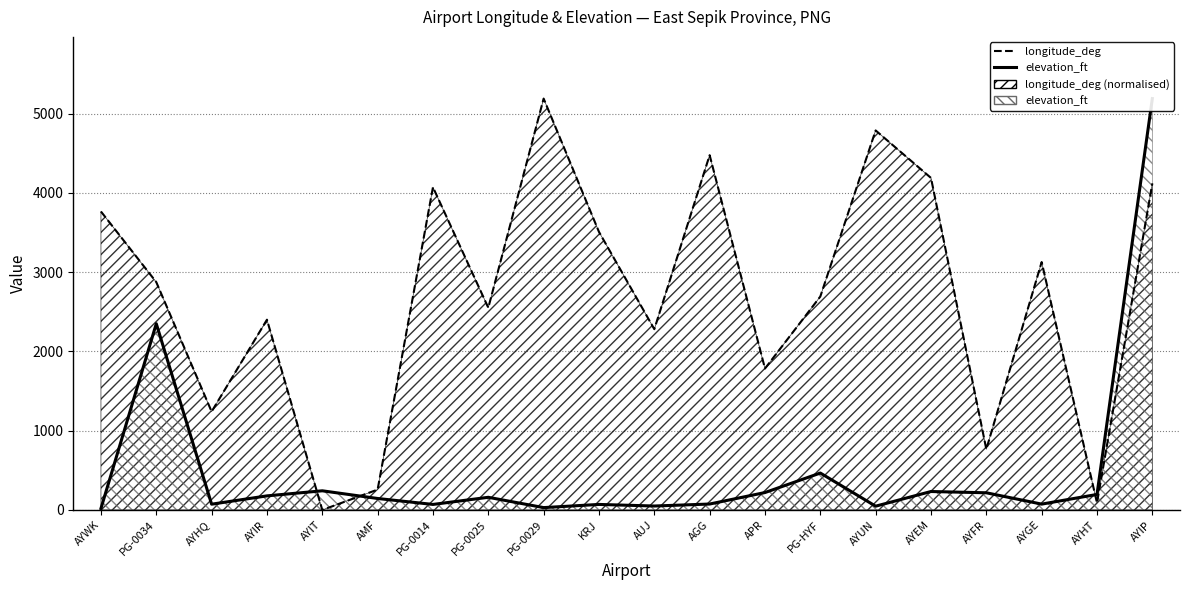

Is it true that elevation_ft equals 75.0 at AGG?

True